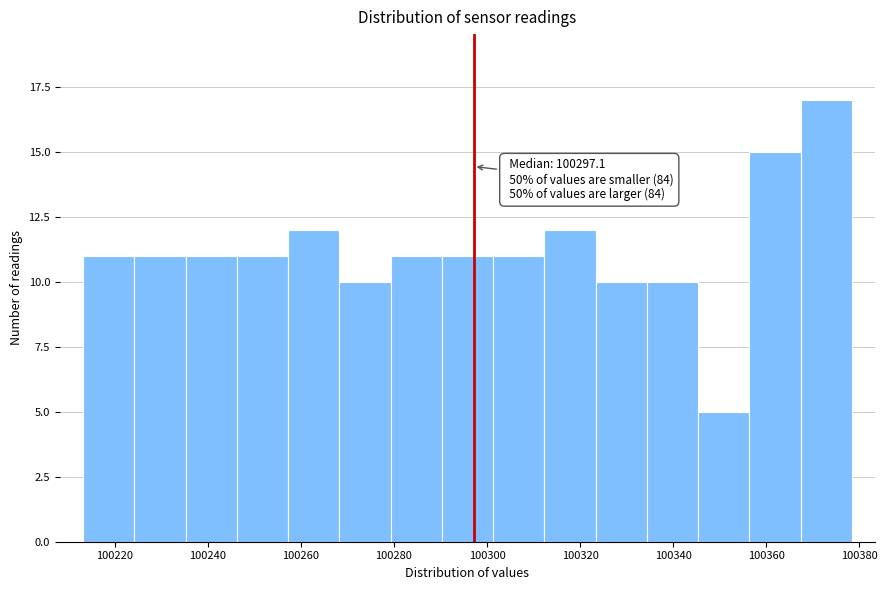

Which range on the x-axis has the tallest bar?

100368 to 100378